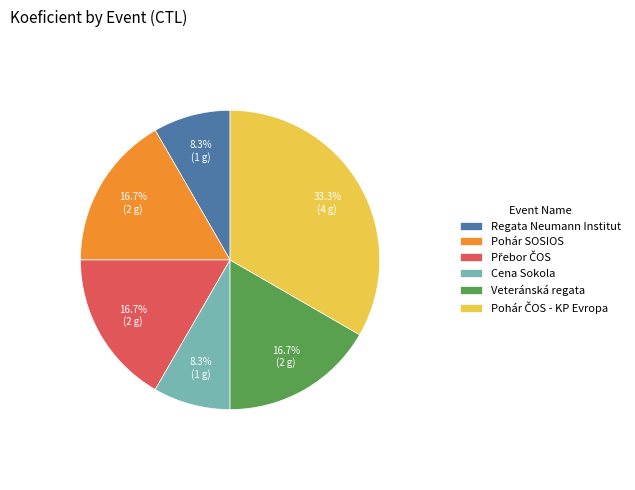

How many segments does this pie chart have?

6